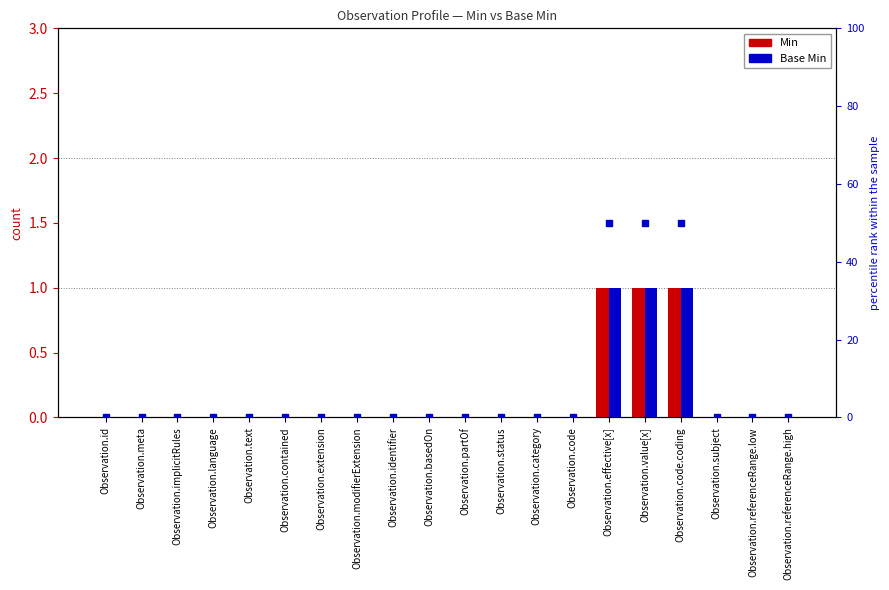

Which series has the widest spread of Y values?

percentile rank within the sample